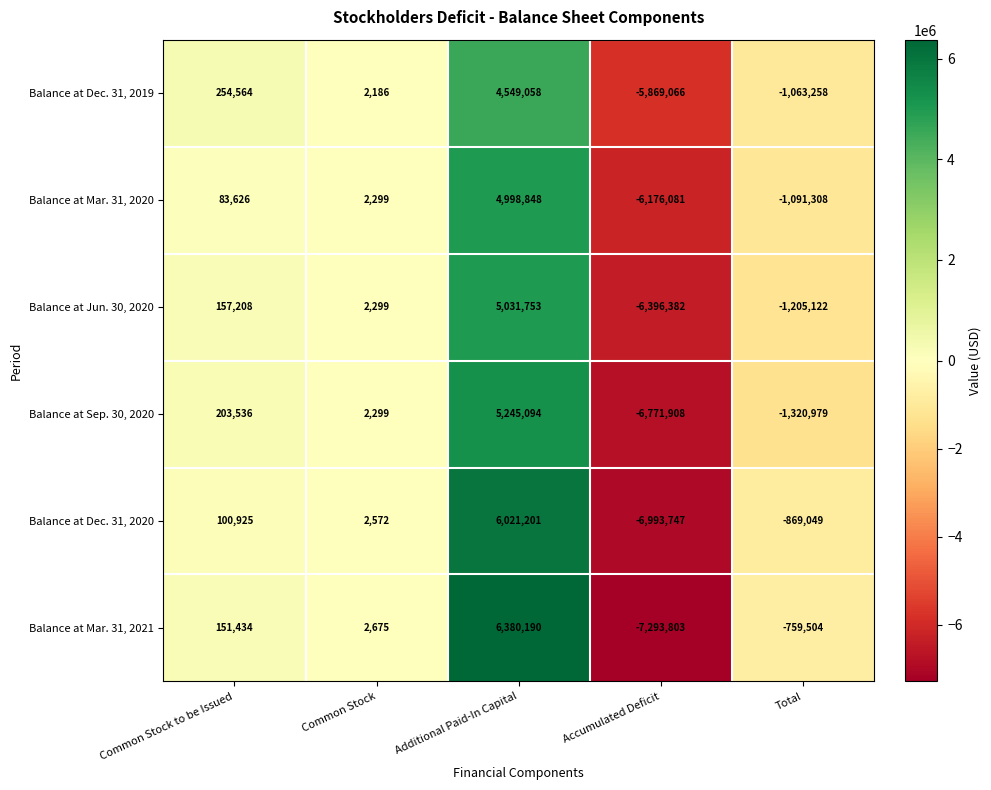

List the series in order of their peak value, lowest first.

Balance at Dec. 31, 2019, Balance at Mar. 31, 2020, Balance at Jun. 30, 2020, Balance at Sep. 30, 2020, Balance at Dec. 31, 2020, Balance at Mar. 31, 2021